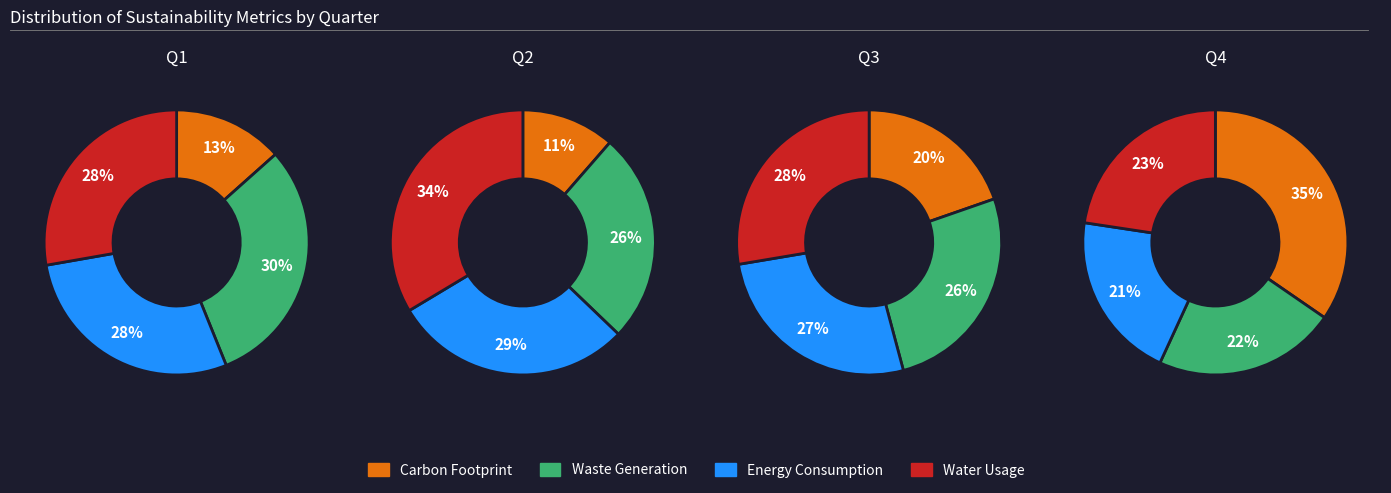

Is it true that 1 is 3% of the pie?

False